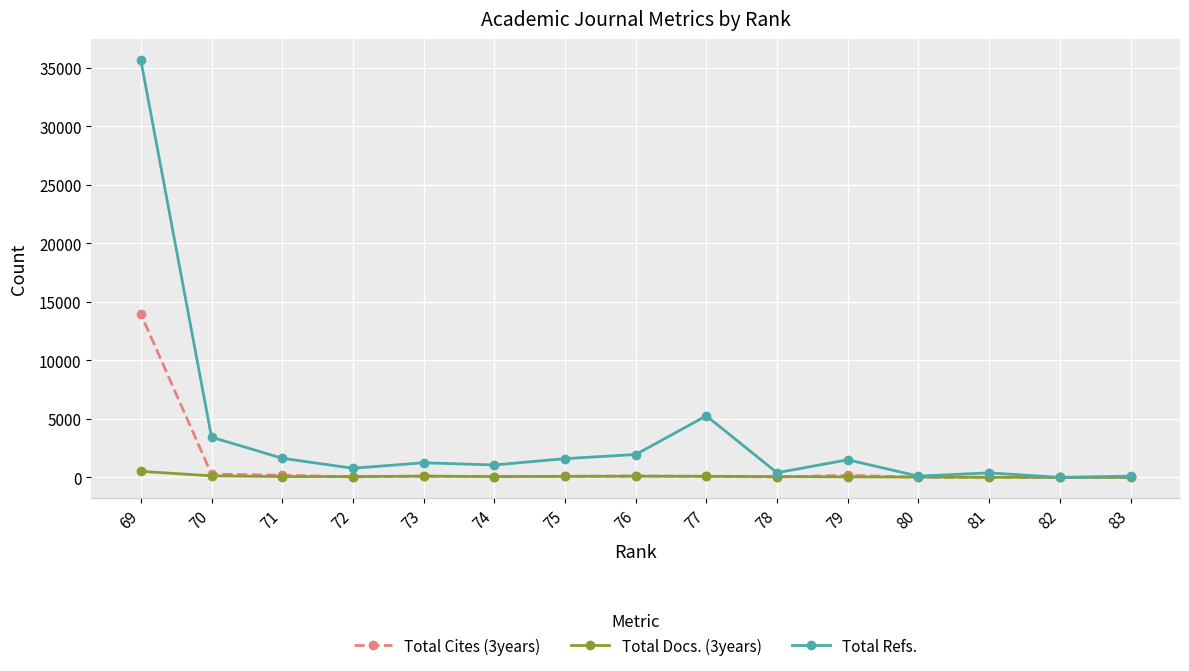

Reading right to left, transcribe all the data shown in this chart.

Total Cites (3years): 69=13970	70=284	71=185	72=47	73=110	74=63	75=97	76=126	77=89	78=39	79=173	80=16	81=5	82=0	83=1
Total Docs. (3years): 69=519	70=134	71=71	72=73	73=108	74=72	75=90	76=101	77=95	78=70	79=49	80=27	81=13	82=6	83=4
Total Refs.: 69=35675	70=3439	71=1637	72=782	73=1252	74=1062	75=1604	76=1957	77=5261	78=399	79=1505	80=108	81=390	82=0	83=111